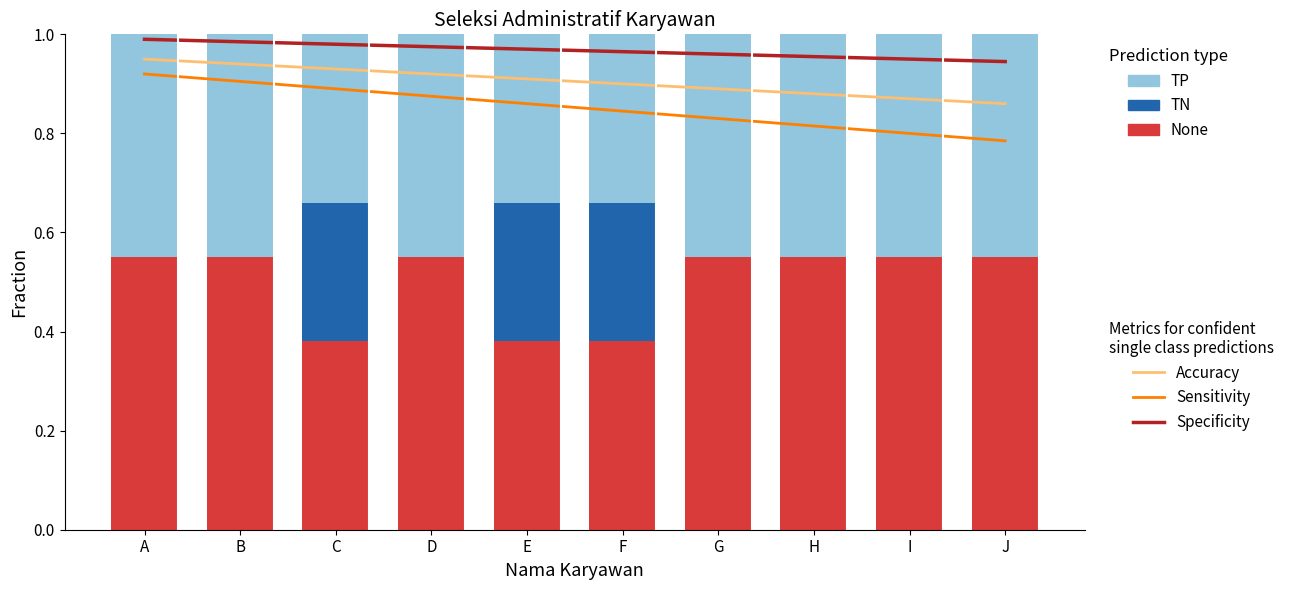

Reading left to right, extract all data points from this chart.

Accuracy: 0.9	0.9	0.9	0.9	0.9	0.9	0.9	0.9	0.9	0.9
Sensitivity: 0.9	0.9	0.9	0.9	0.9	0.8	0.8	0.8	0.8	0.8
Specificity: 1.0	1.0	1.0	1.0	1.0	1.0	1.0	1.0	0.9	0.9
None: 0.6	0.6	0.4	0.6	0.4	0.4	0.6	0.6	0.6	0.6
TN: 0.0	0.0	0.3	0.0	0.3	0.3	0.0	0.0	0.0	0.0
TP: 0.4	0.4	0.3	0.4	0.3	0.3	0.4	0.4	0.4	0.4